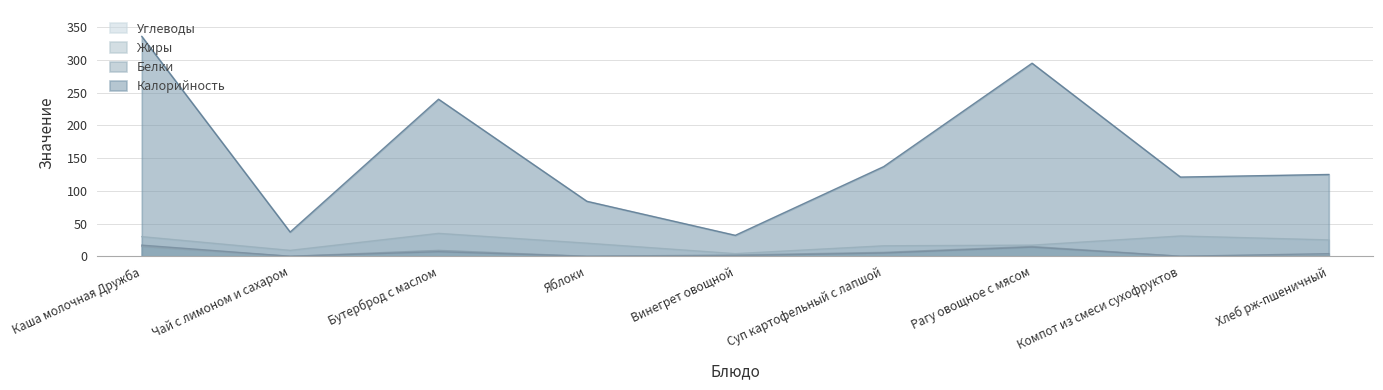

The value of Калорийность at Бутерброд с маслом is 240. True or false?

True